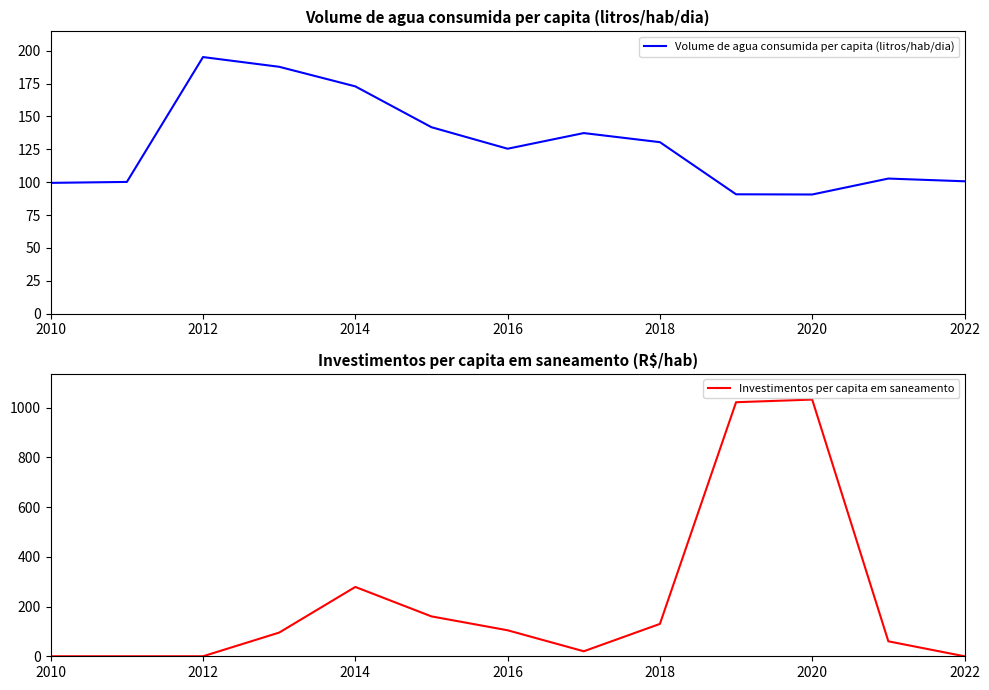

In Volume de agua consumida per capita (litros/hab/dia), how many points are lower than both neighbors (excluding endpoints)?

2